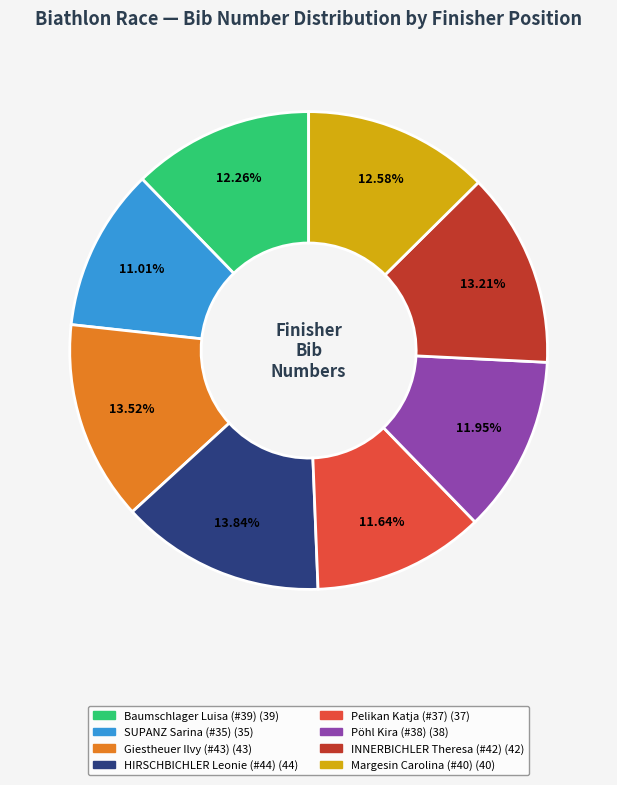

Is there a majority slice in this chart?

No